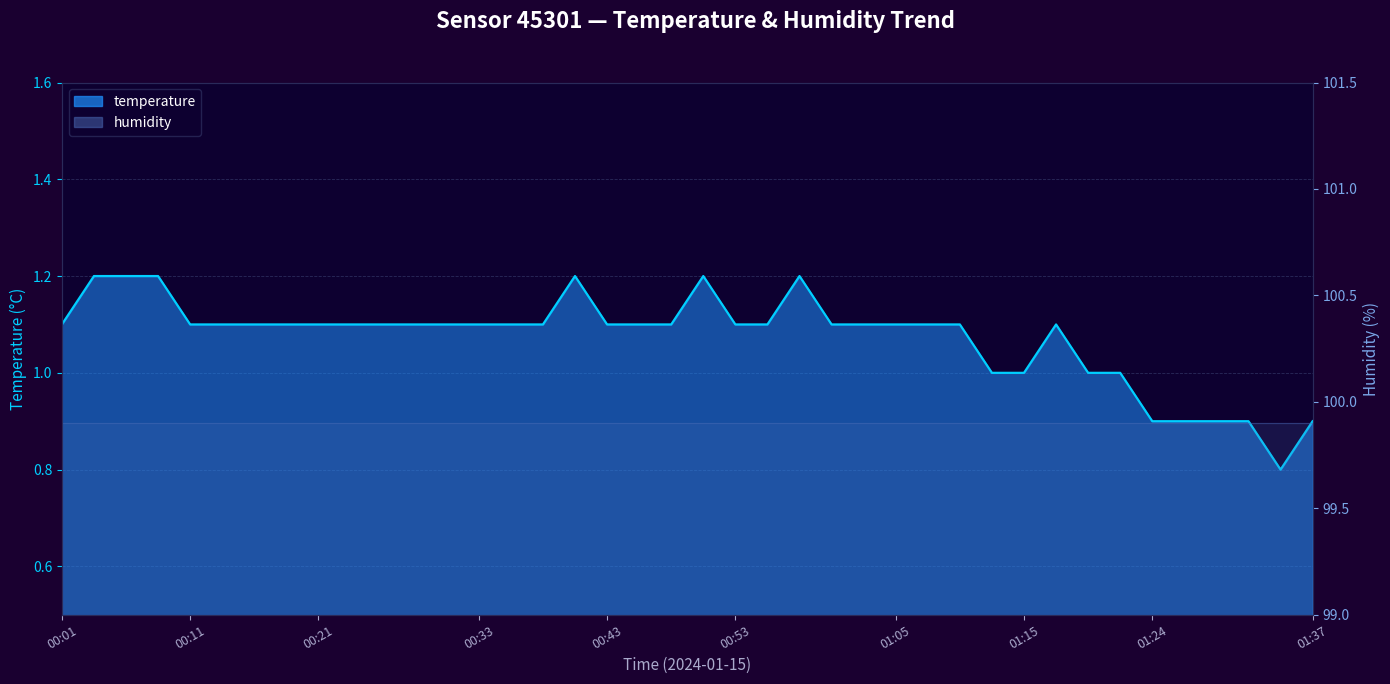

The chart shows a value of 1.1 at 28. True or false?

True